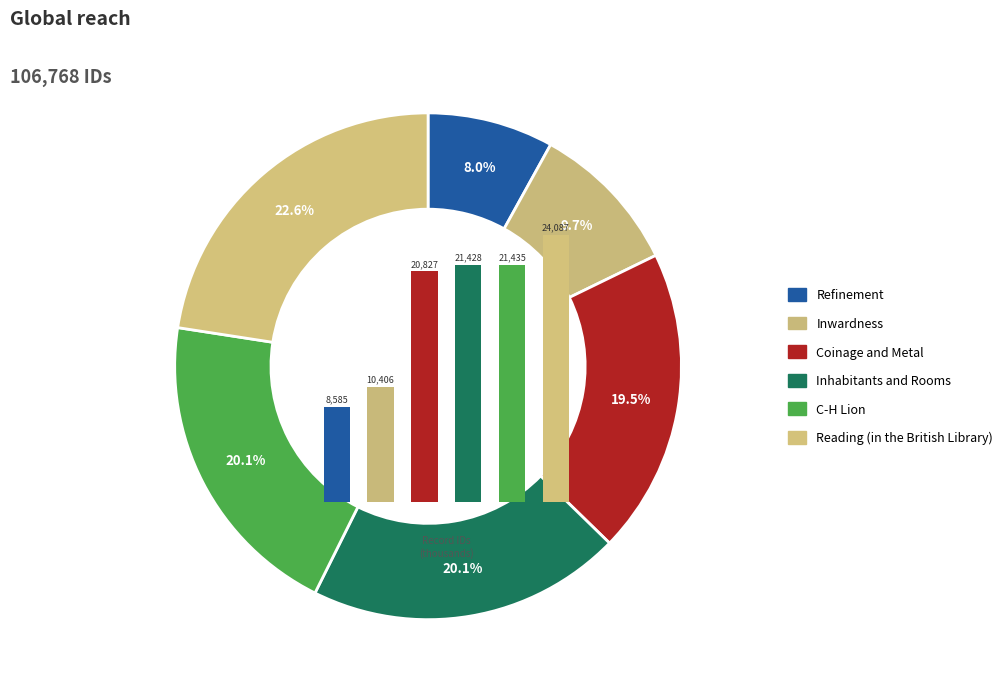

To the nearest percent, what is the combined percentage of Coinage and Metal and Inhabitants and Rooms?

40%